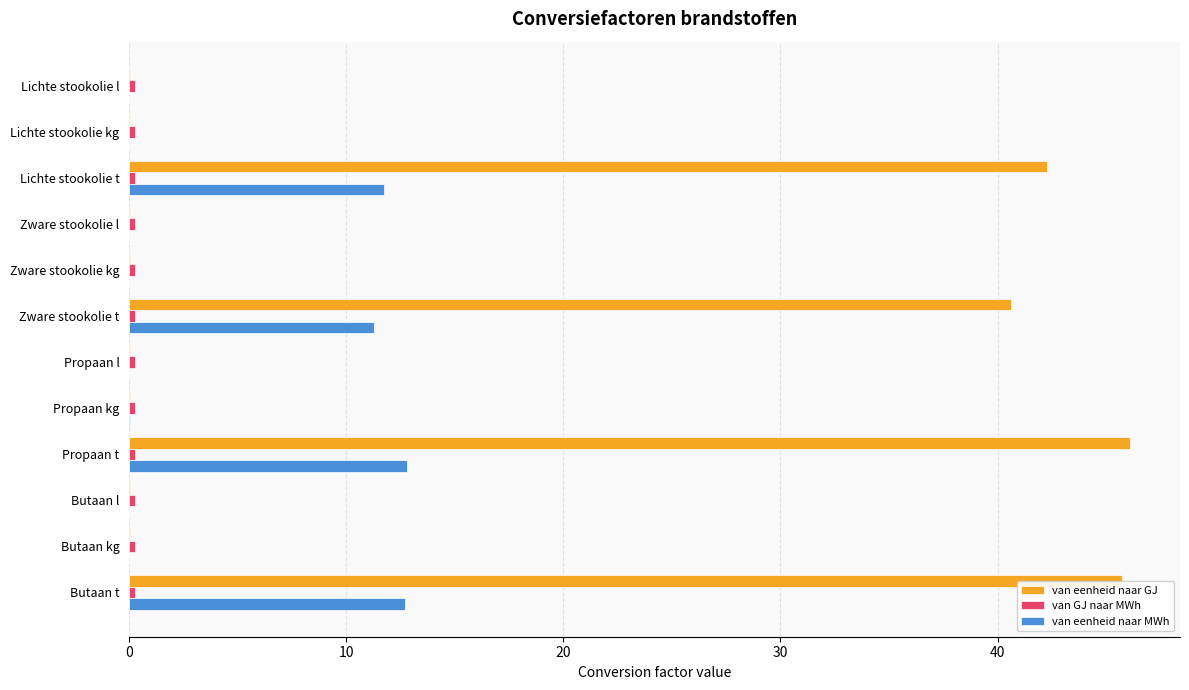

Between Lichte stookolie t and Zware stookolie kg, which series saw the biggest shift?

van eenheid naar GJ